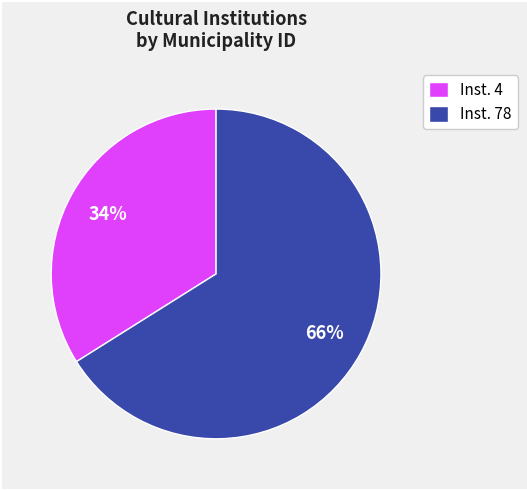

Which category has the biggest portion of the pie?

Inst. 78